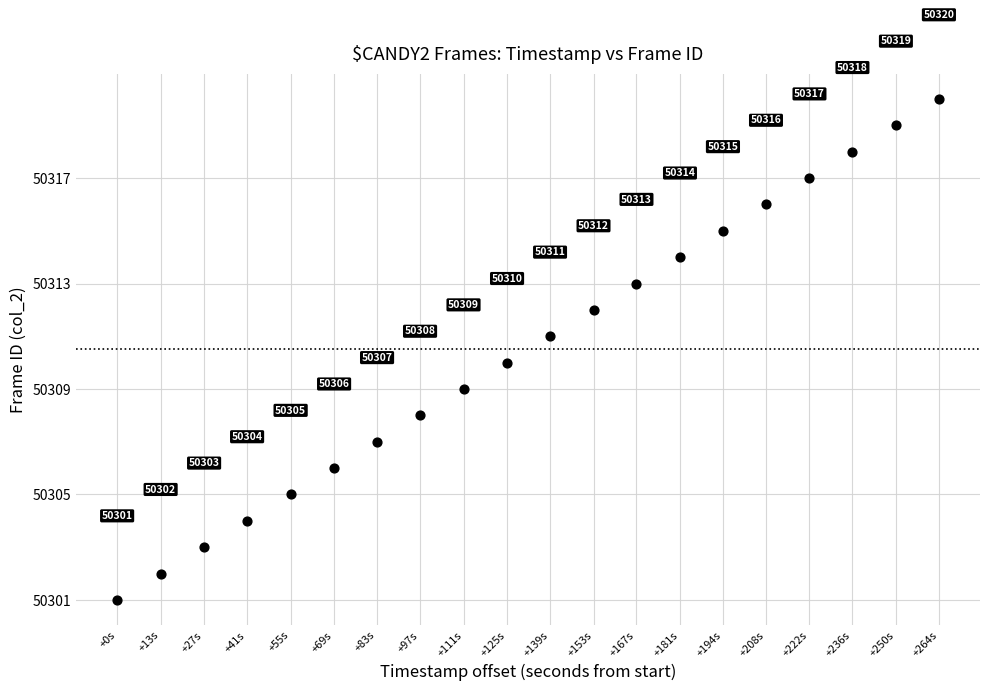

What is the range of Y values (max minus min)?

19